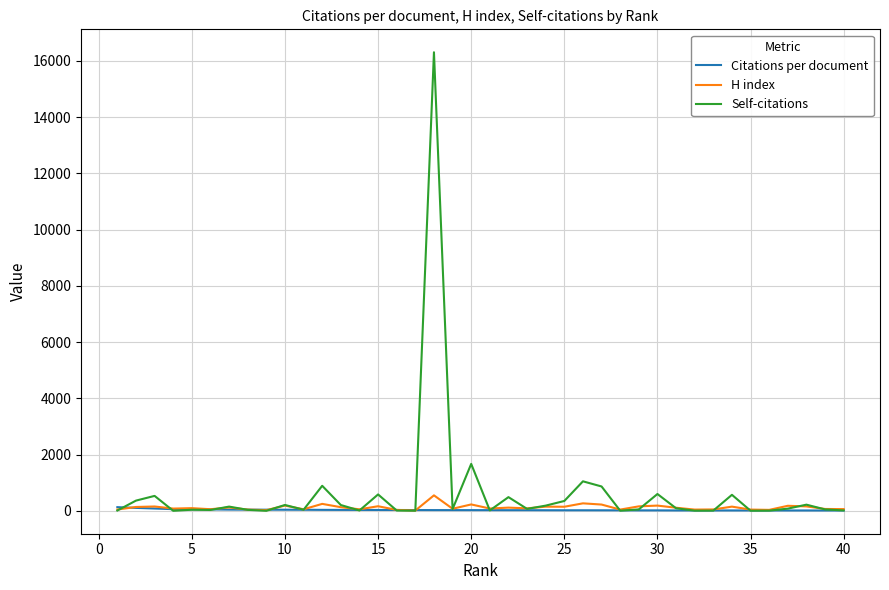

Which series has the widest spread of values?

Self-citations